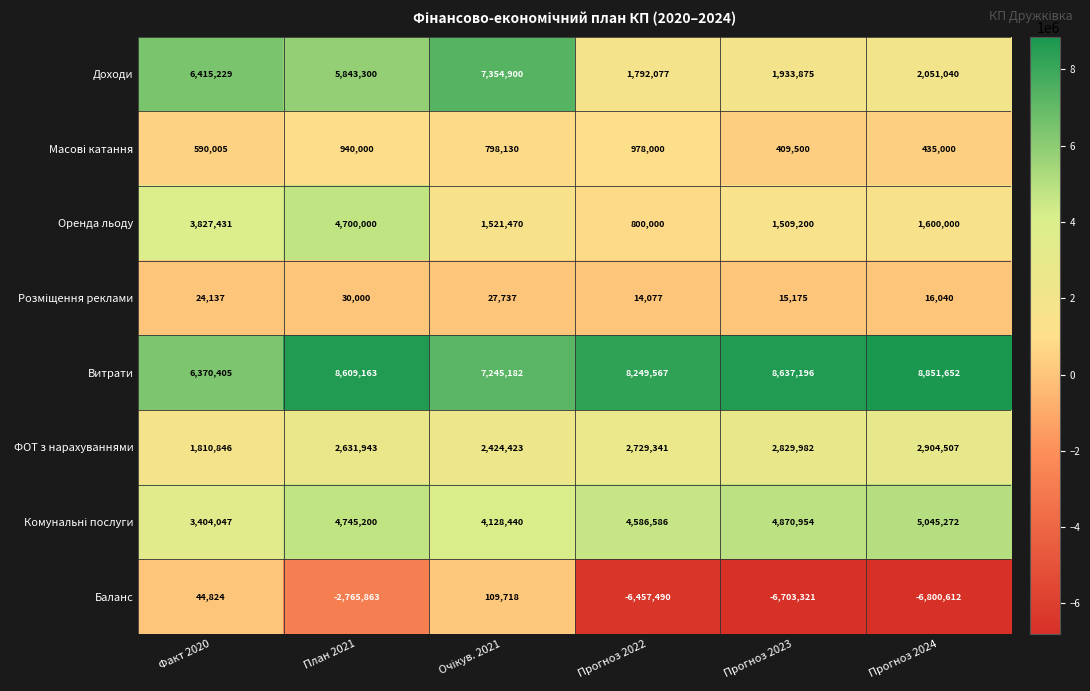

The ФОТ з нарахуваннями series shows 930453 at План 2021. True or false?

False